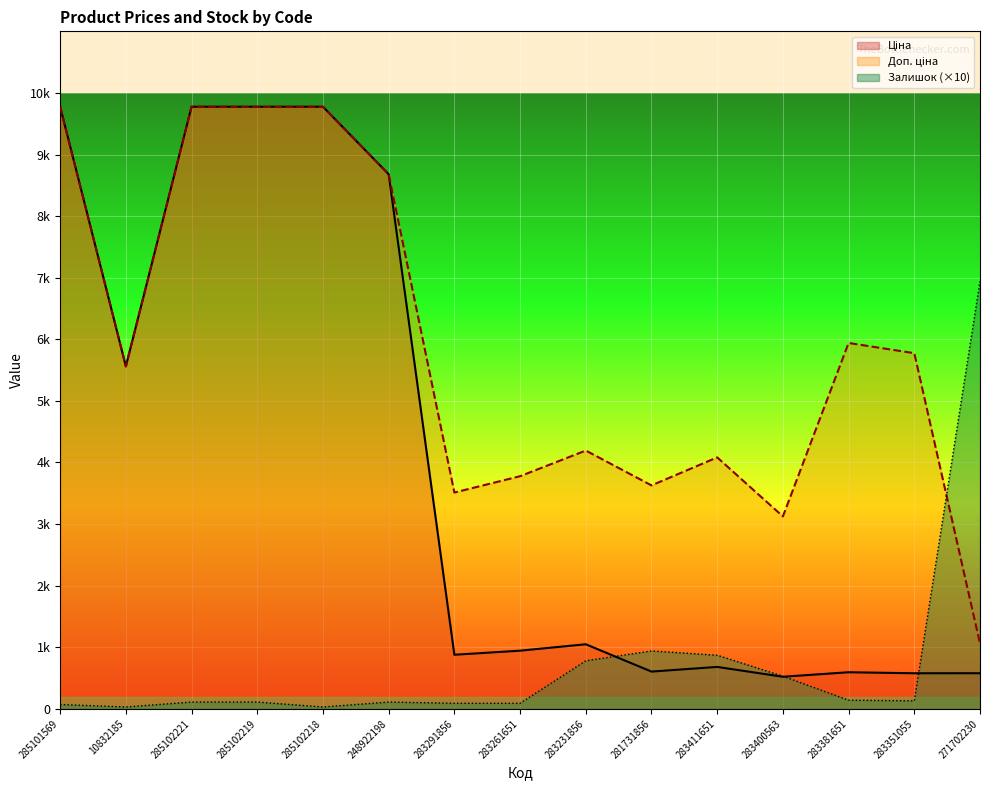

Does the chart display data point markers on the line(s)?

No